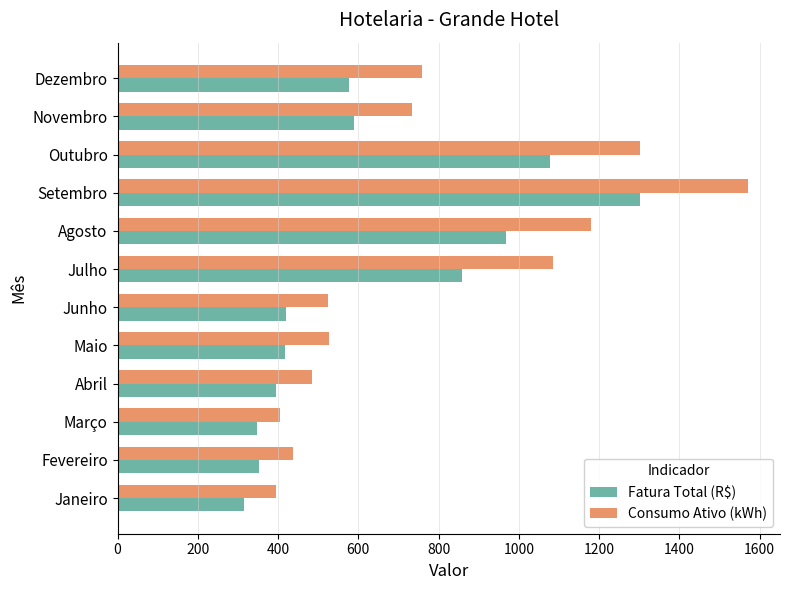

Which series has the largest range (max minus min)?

Consumo Ativo (kWh)